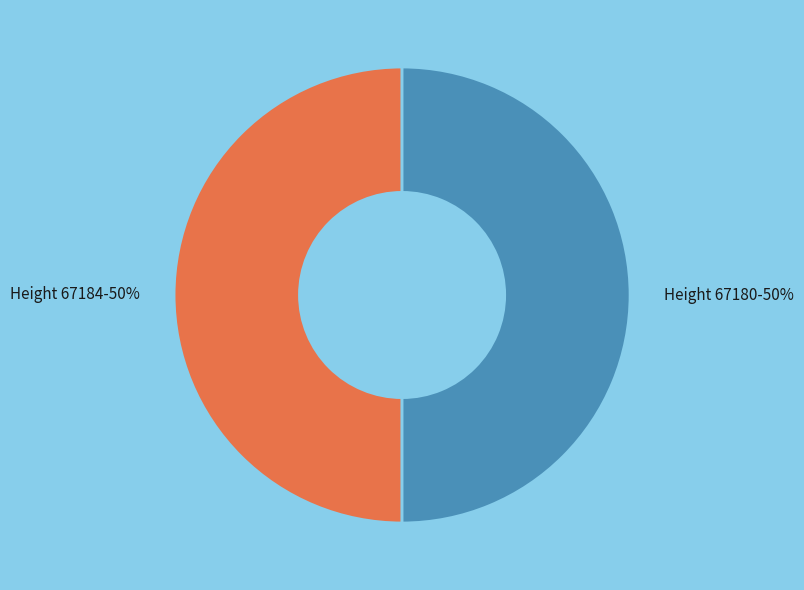

To the nearest percent, what is the average slice percentage?

50%